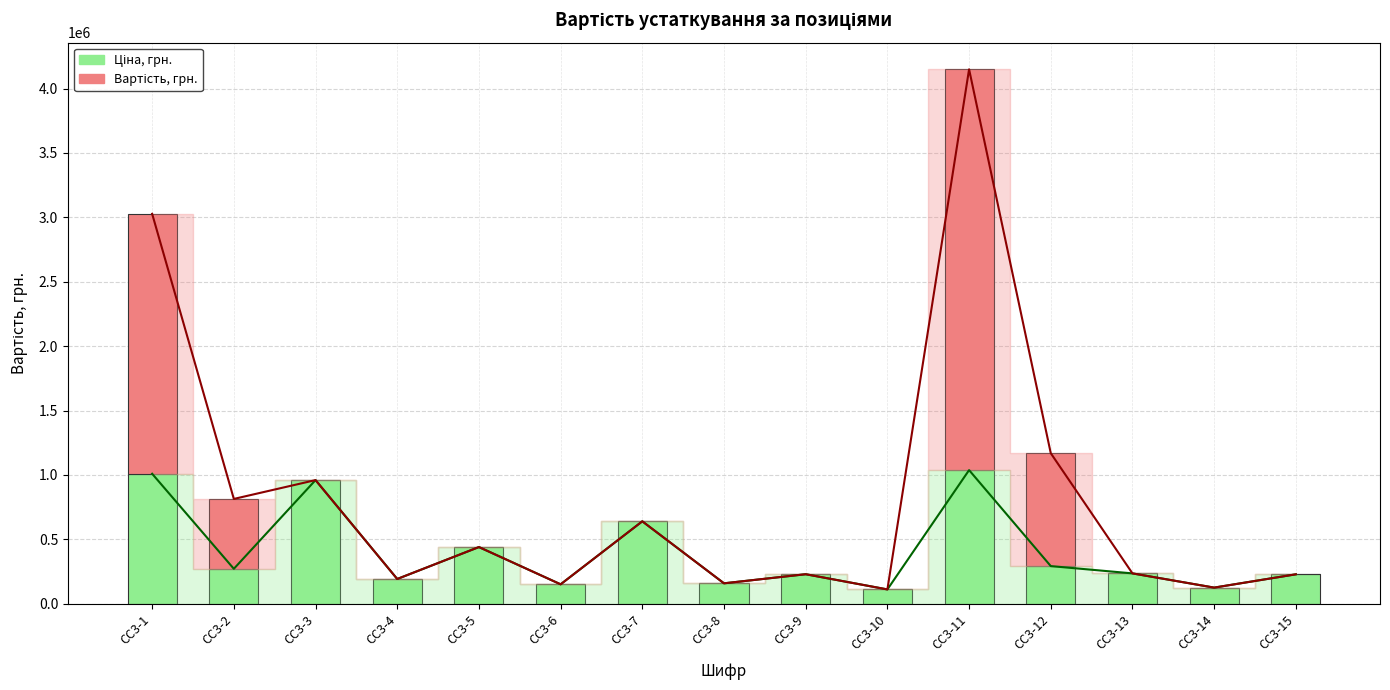

At which category is the sum across all series the highest?

СС3-11